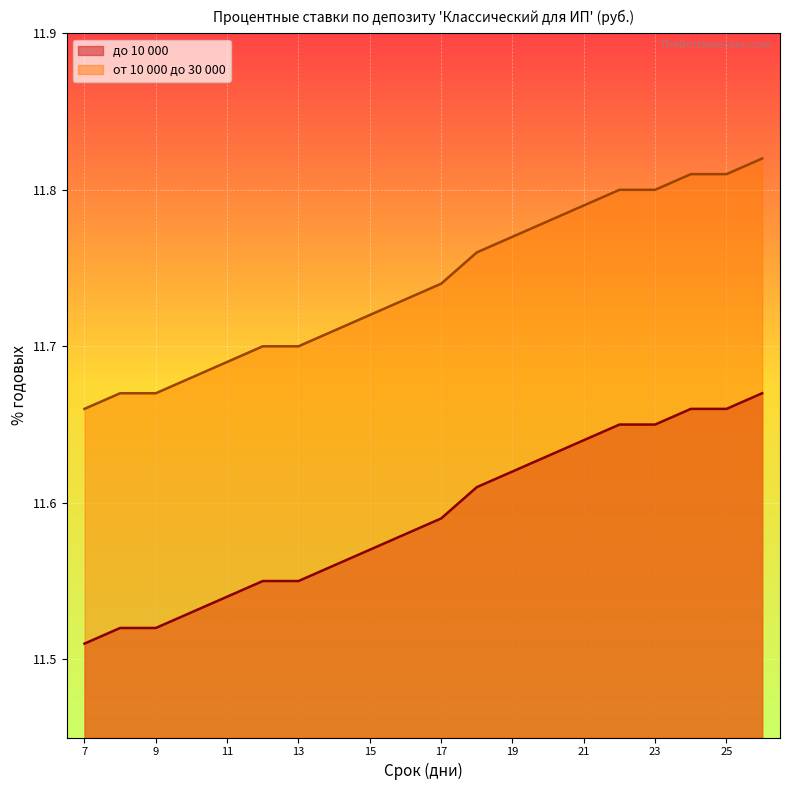

The value of до 10 000 at 9 is 11.5. True or false?

True